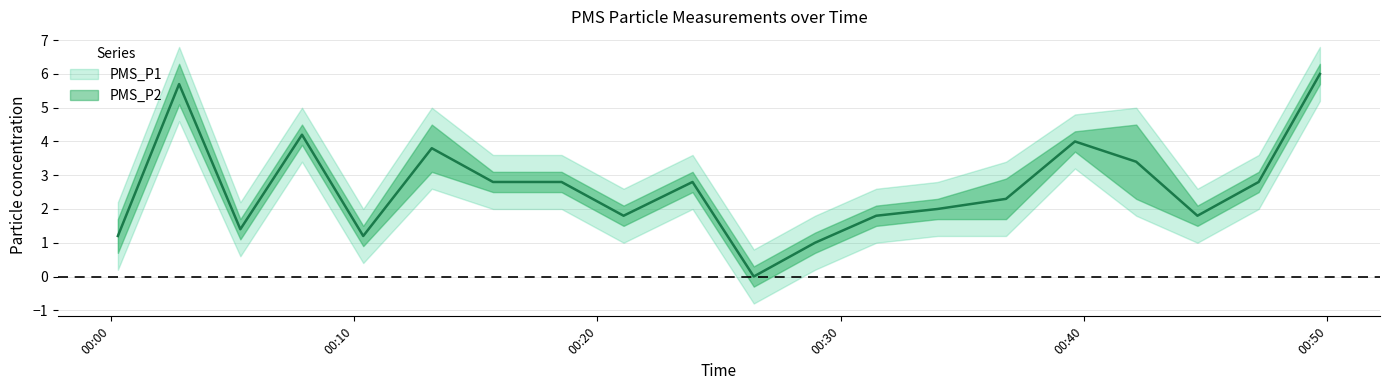

Is this an area chart (filled region under the line)?

No